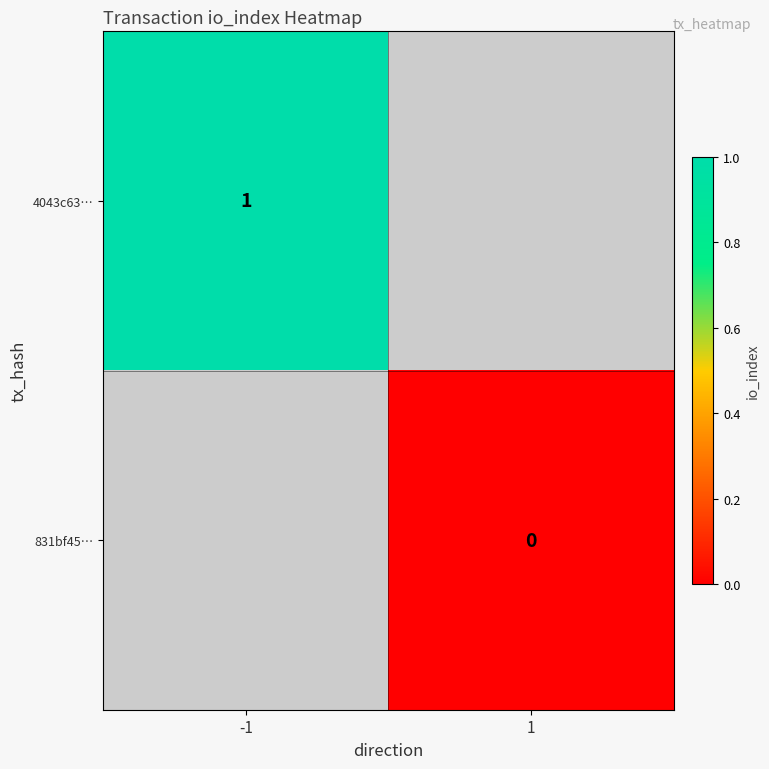

True or false: 4043c63… has a value of 1 at -1.

True